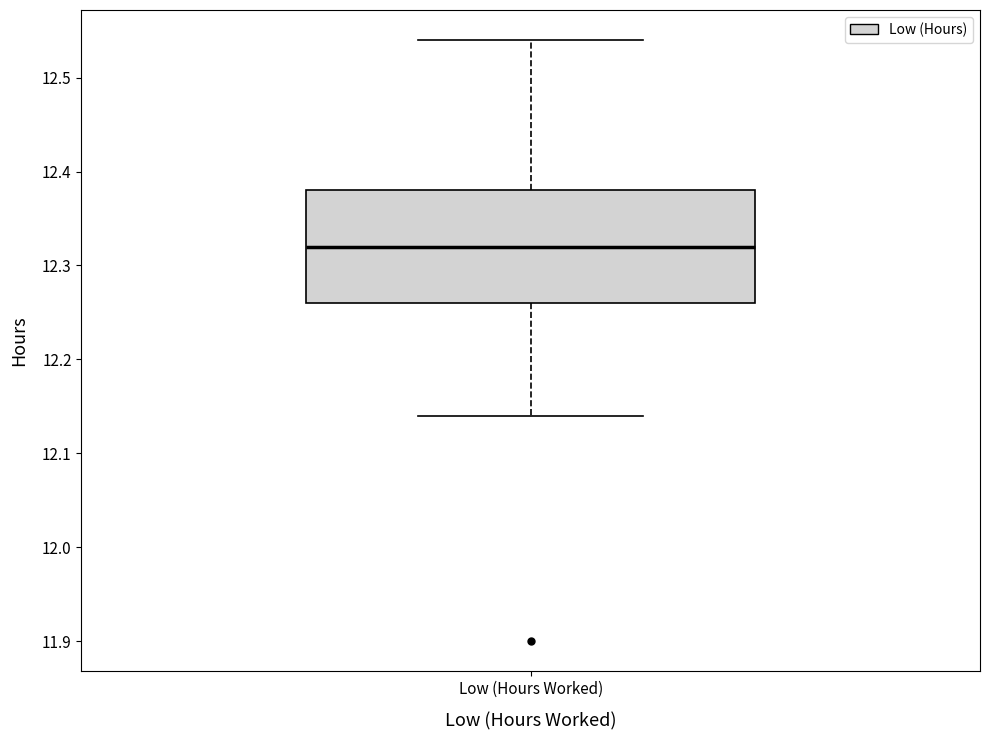

Where does the median line of the box for Low (Hours Worked) sit on the y-axis? The values are not printed on the chart, so give them approximately, as read against the axis.

12.32